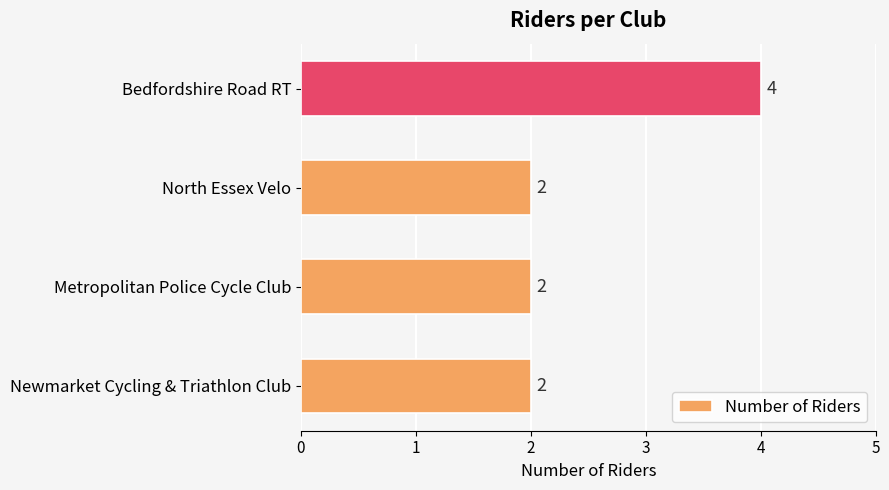

What is the sum of all values?

10